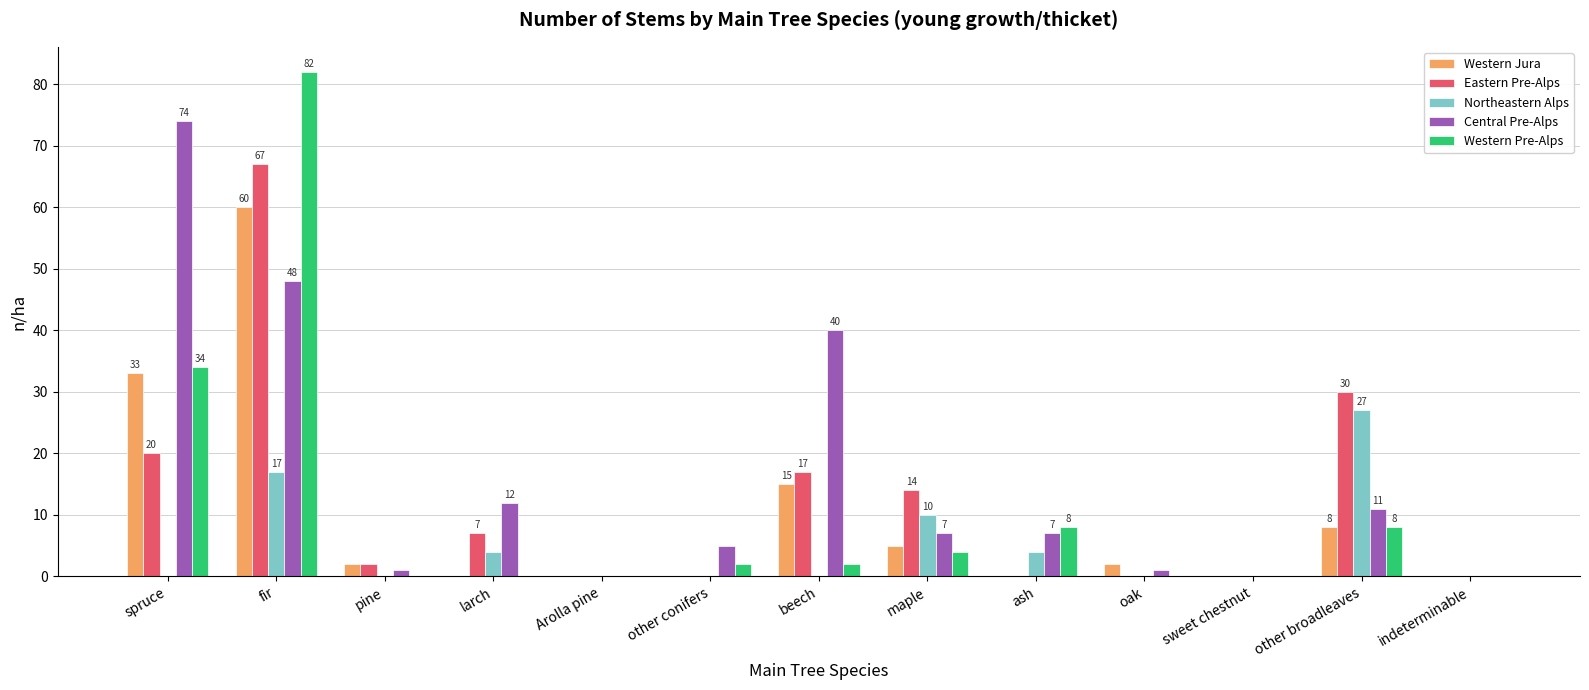

The Central Pre-Alps series shows 5 at larch. True or false?

False